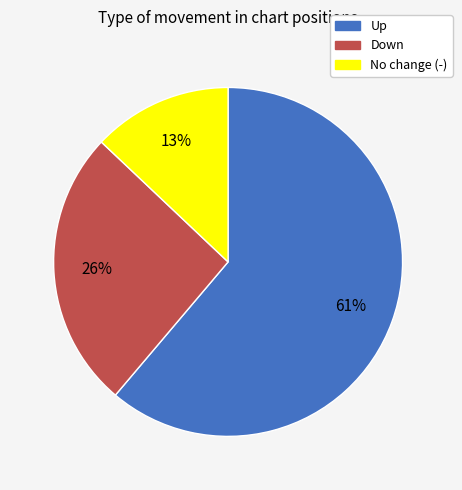

To the nearest percent, what is the average slice percentage?

33%